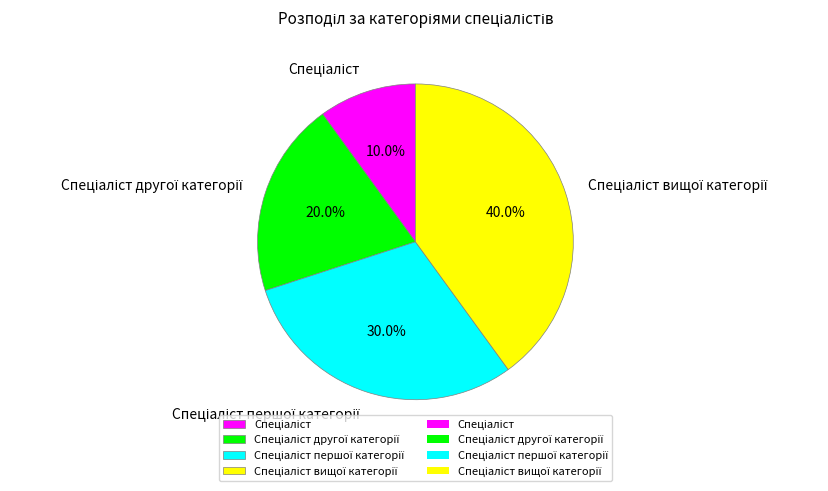

Is there a majority slice in this chart?

No